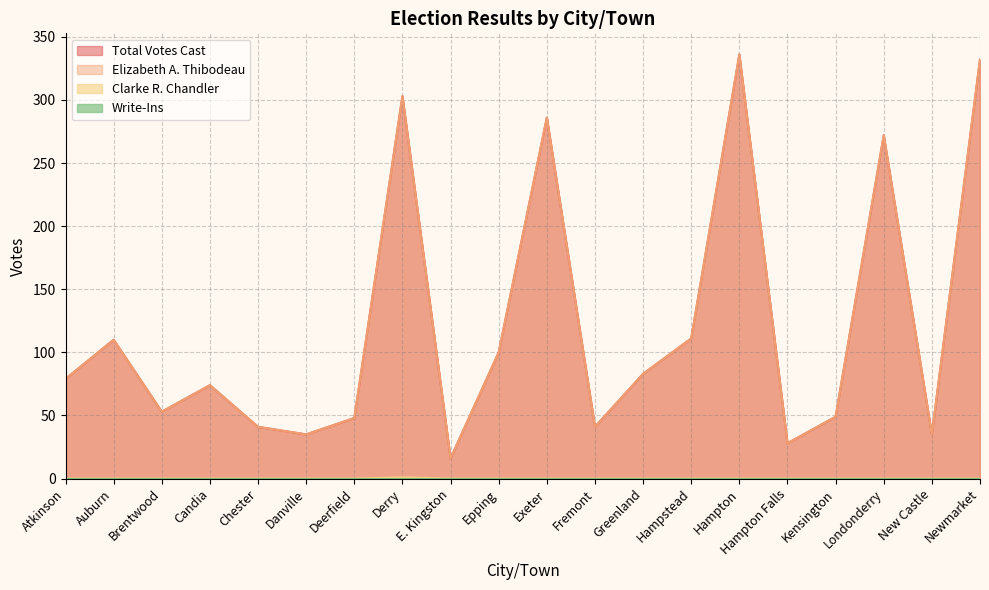

Does the chart have visible grid lines?

Yes